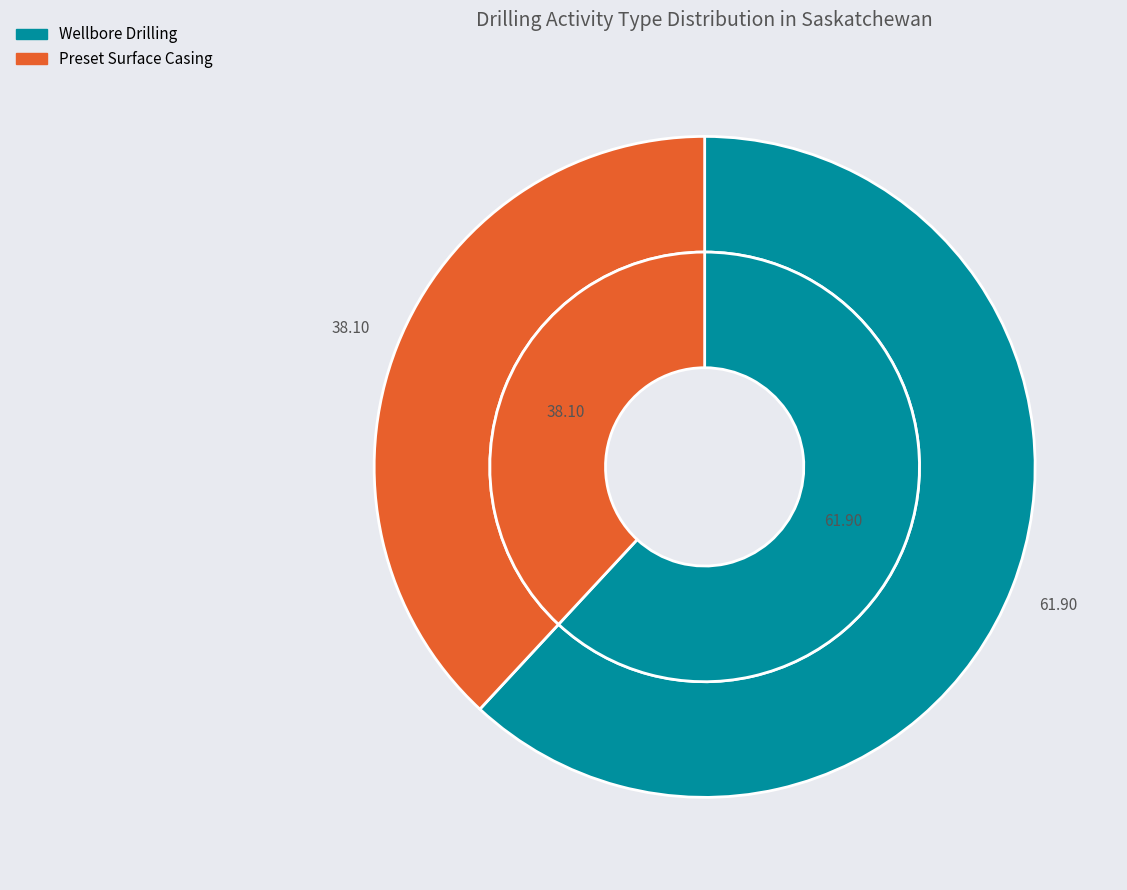

Does any single category account for the majority?

Yes